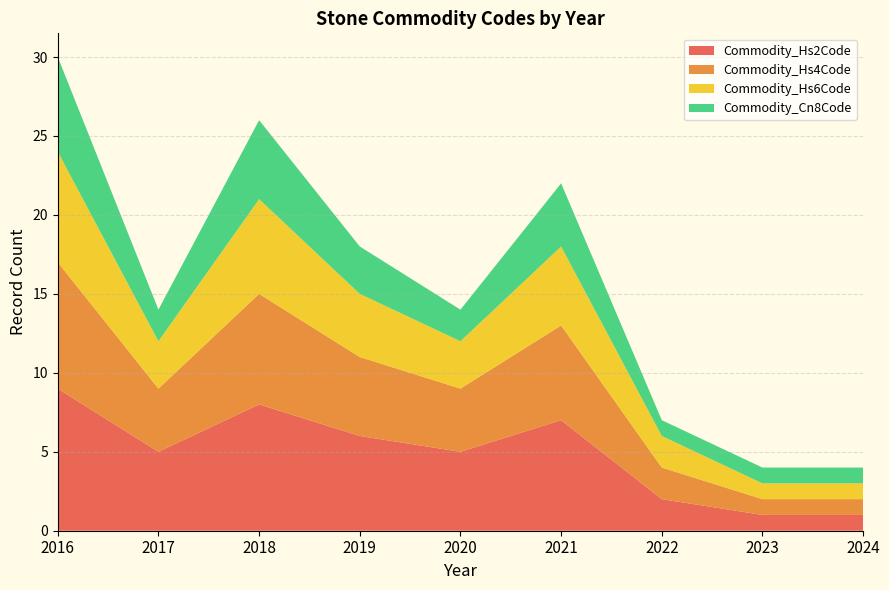

At which category is the sum across all series the highest?

2016